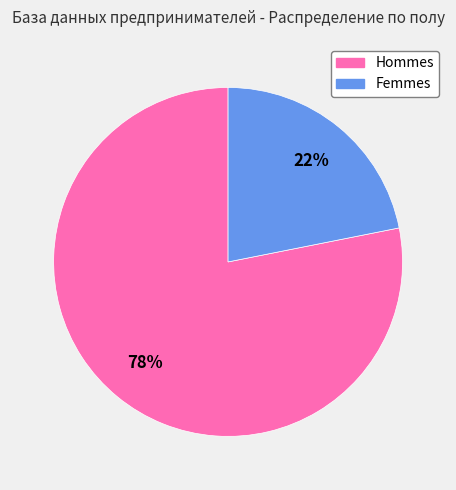

Is there a majority slice in this chart?

Yes